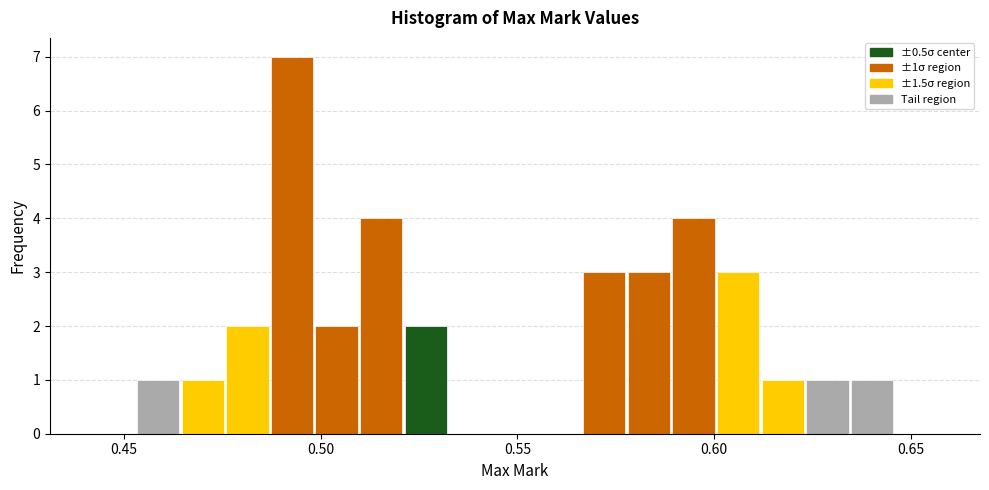

Read against the x-axis, roughly where is the centre of the tallest bar?

0.495